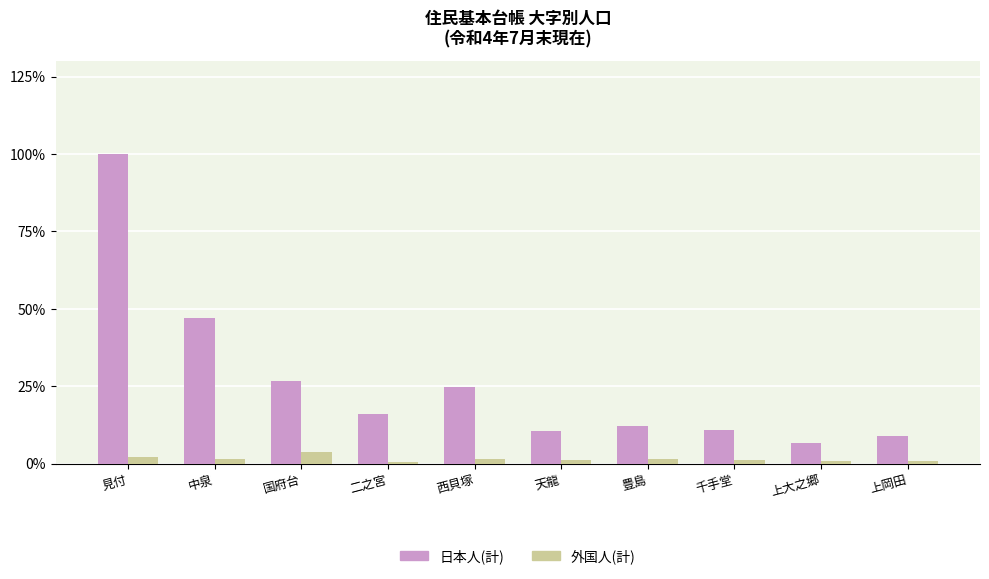

How many data points in 日本人(計) are less than 16?

5